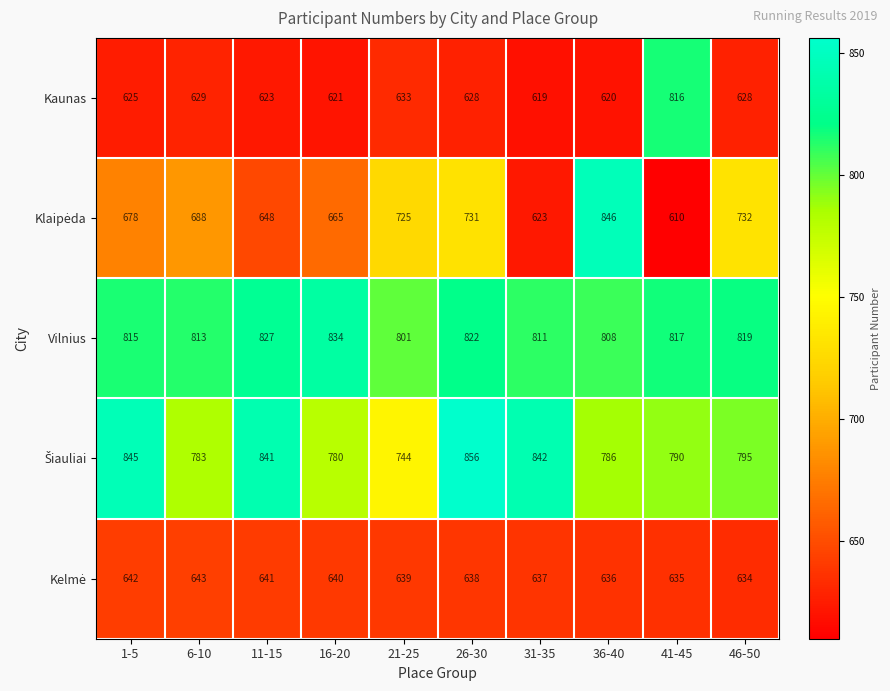

What is the sum of all Vilnius values?

8167